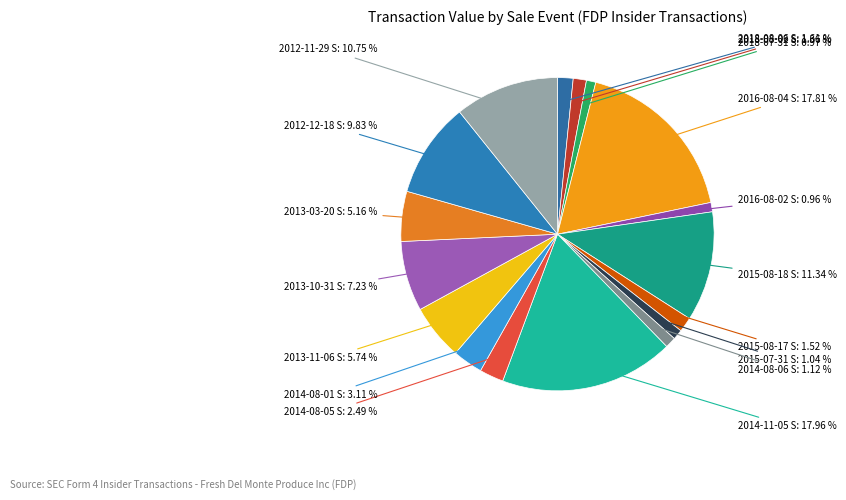

Combined, do 2018-08-06 S and 2014-08-01 S account for over 50%?

No